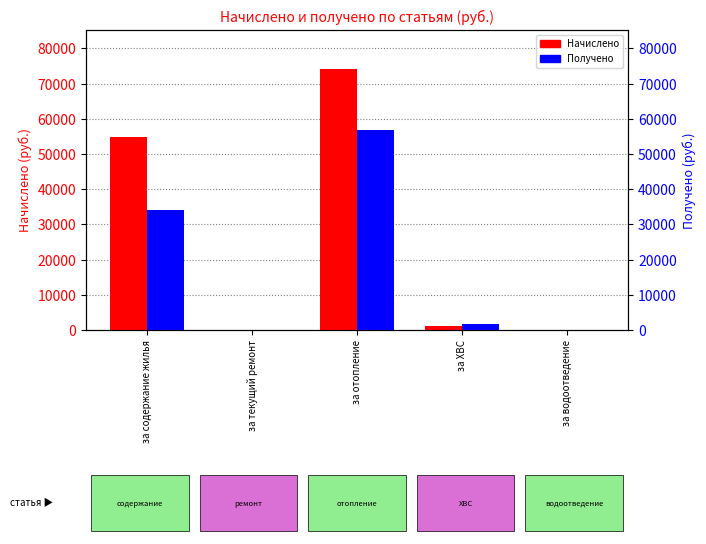

At which label does Получено reach its minimum?

за текущий ремонт